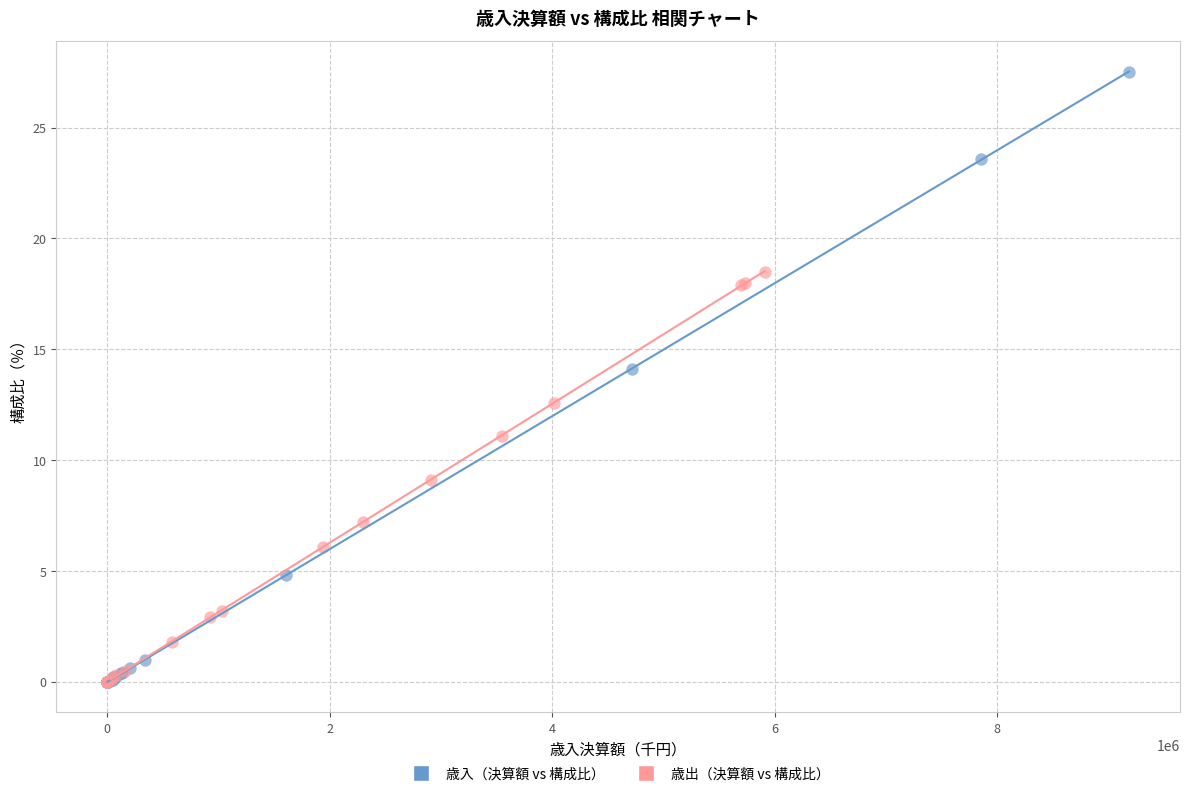

Which series has the largest Y range (max minus min)?

歳入（決算額 vs 構成比）